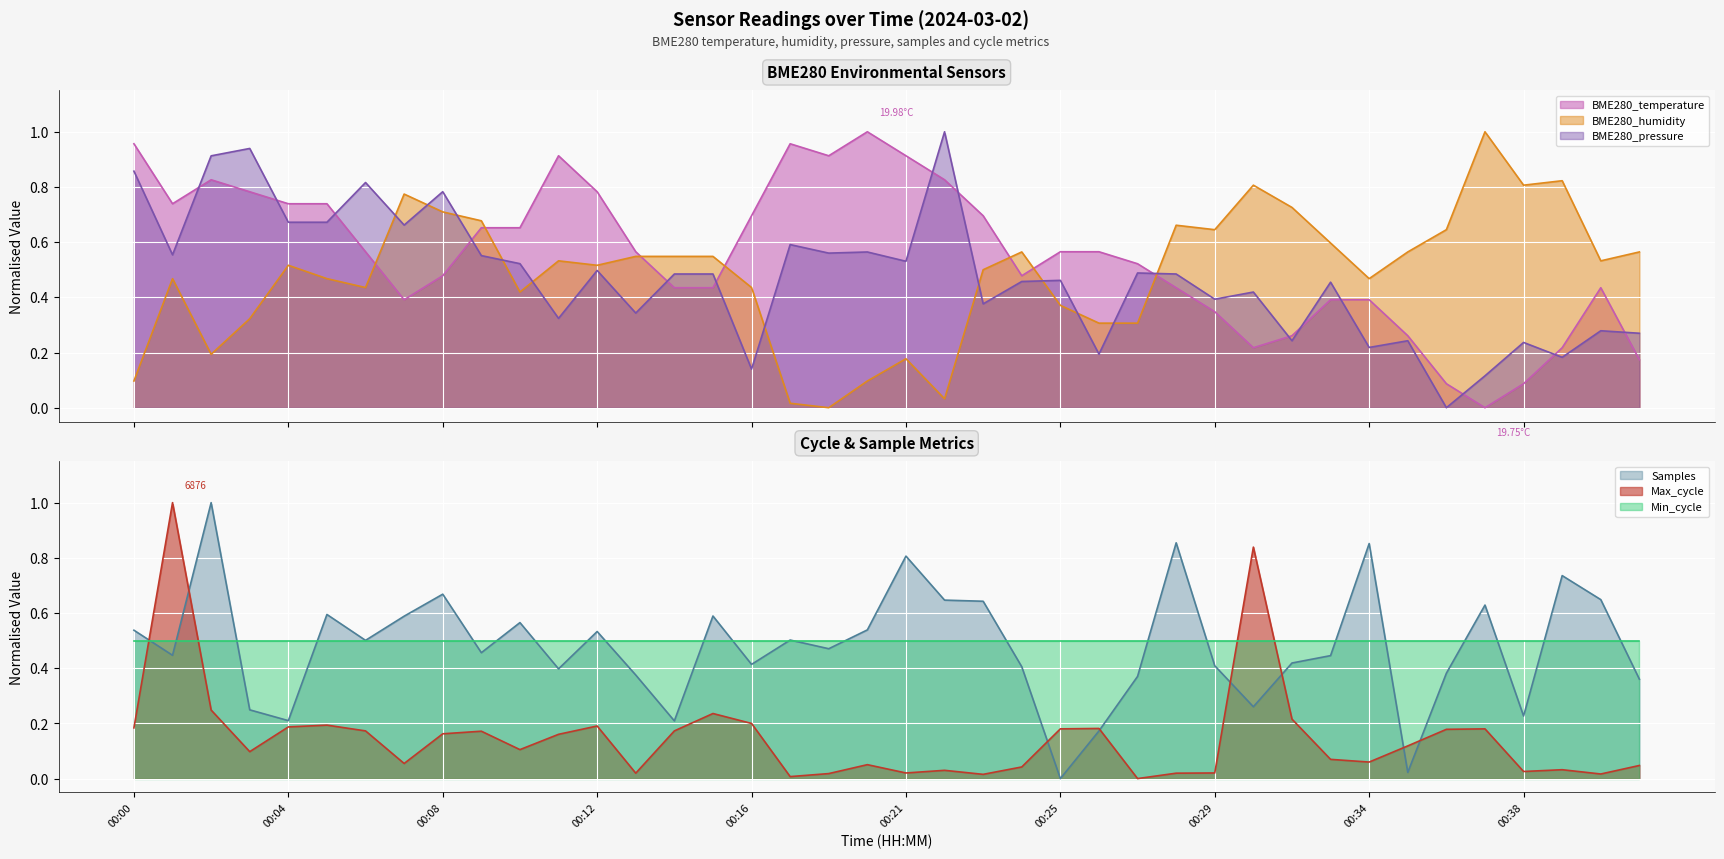

What is the total value across all series at 00:32?

1.9